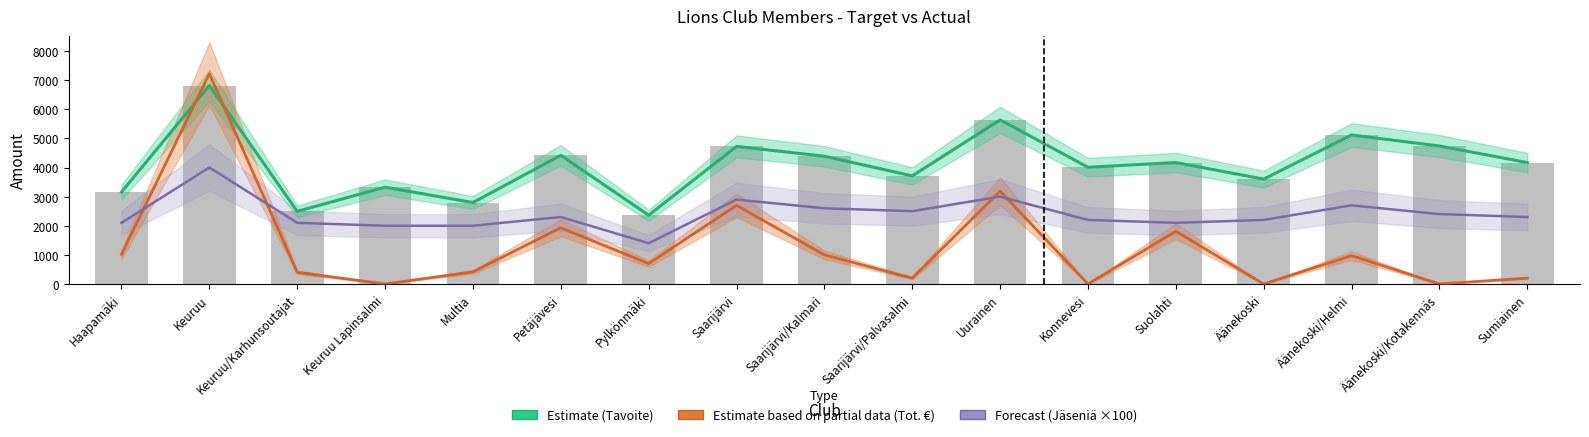

Which category has the highest value across all series?

Keuruu